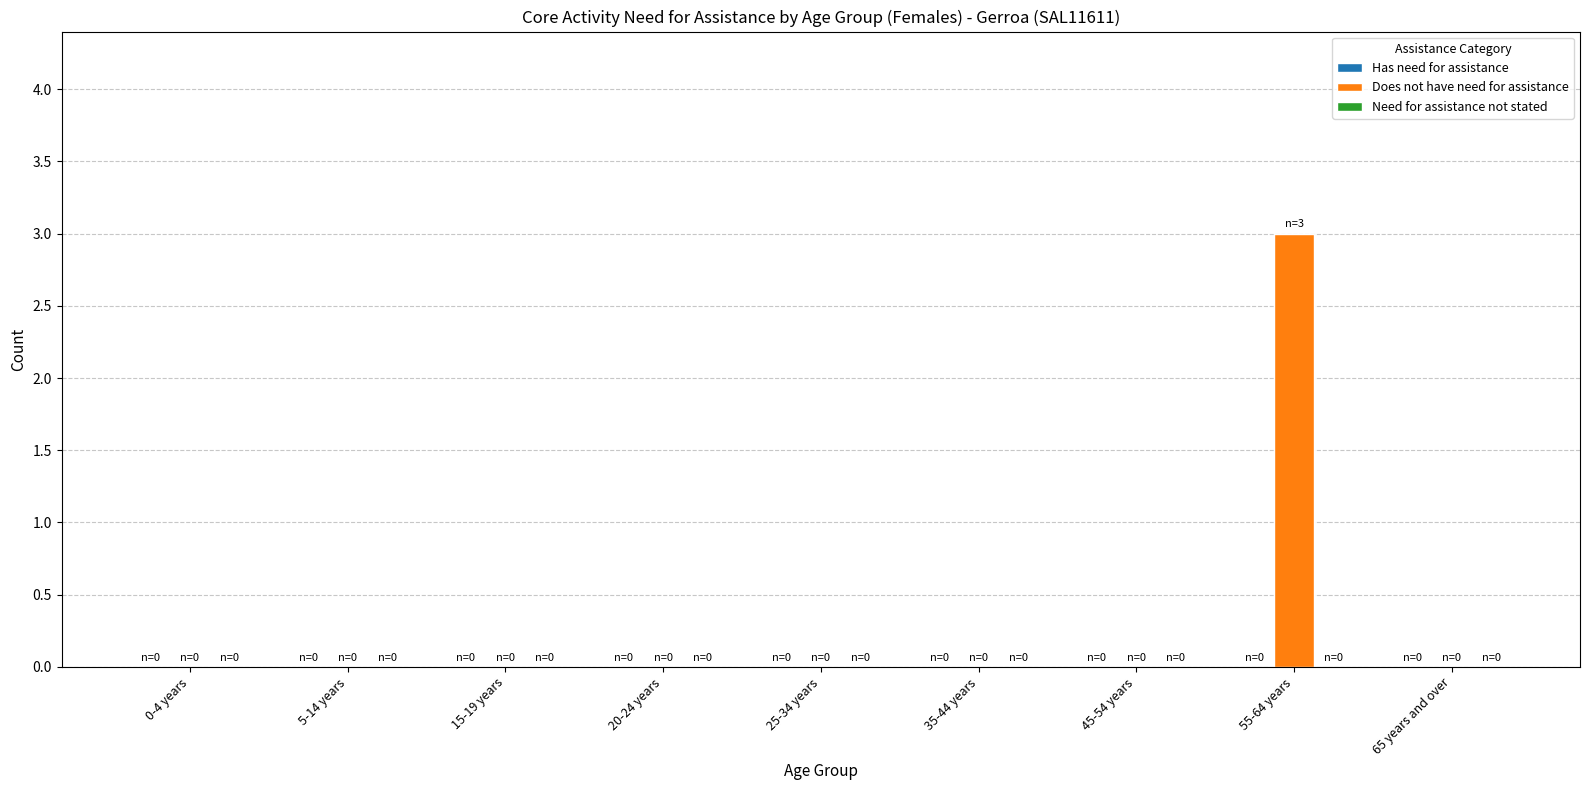

The value at 45-54 years is 0. True or false?

True